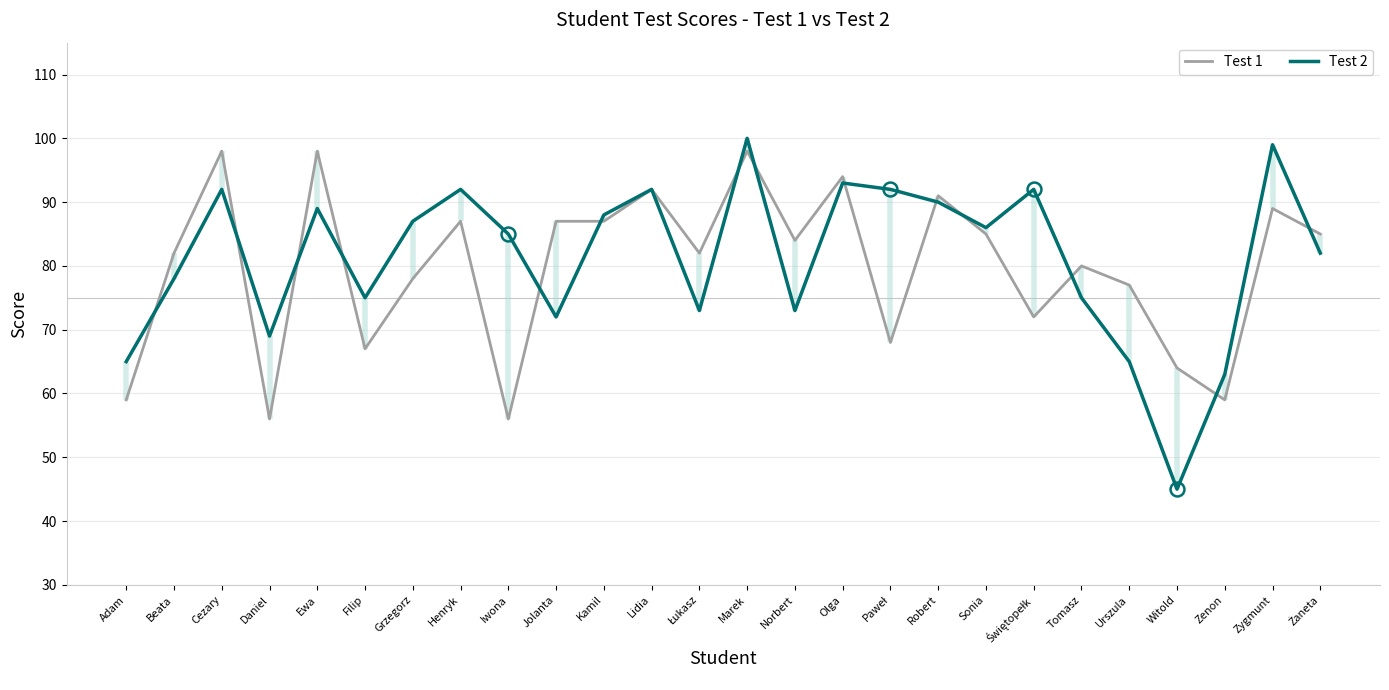

Reading left to right, what are all the values shown in this chart?

Test 1: 59	82	98	56	98	67	78	87	56	87	87	92	82	98	84	94	68	91	85	72	80	77	64	59	89	85
Test 2: 65	78	92	69	89	75	87	92	85	72	88	92	73	100	73	93	92	90	86	92	75	65	45	63	99	82